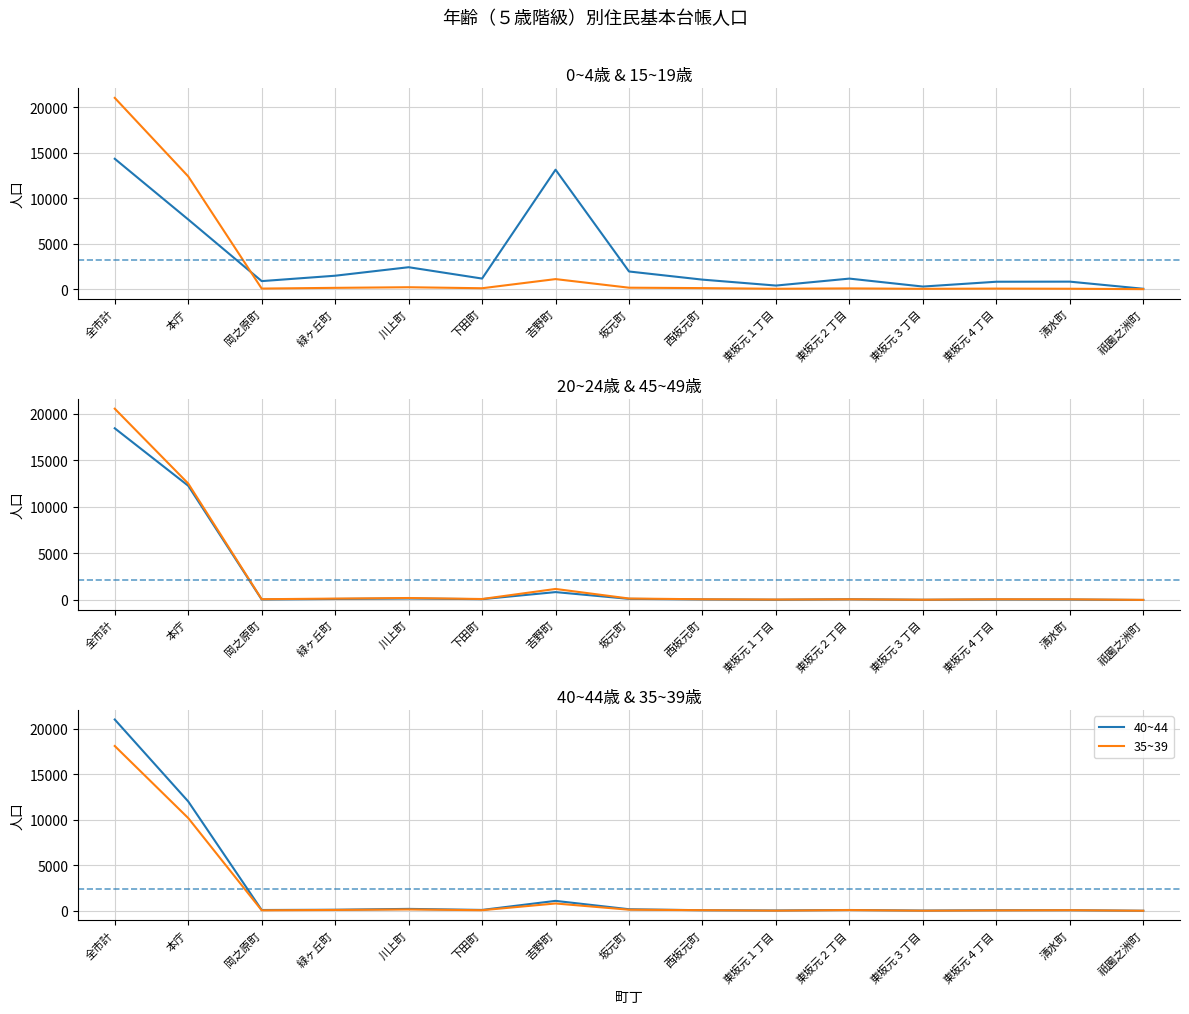

What is the value of the 45~49 point at the 9th from the left?

75